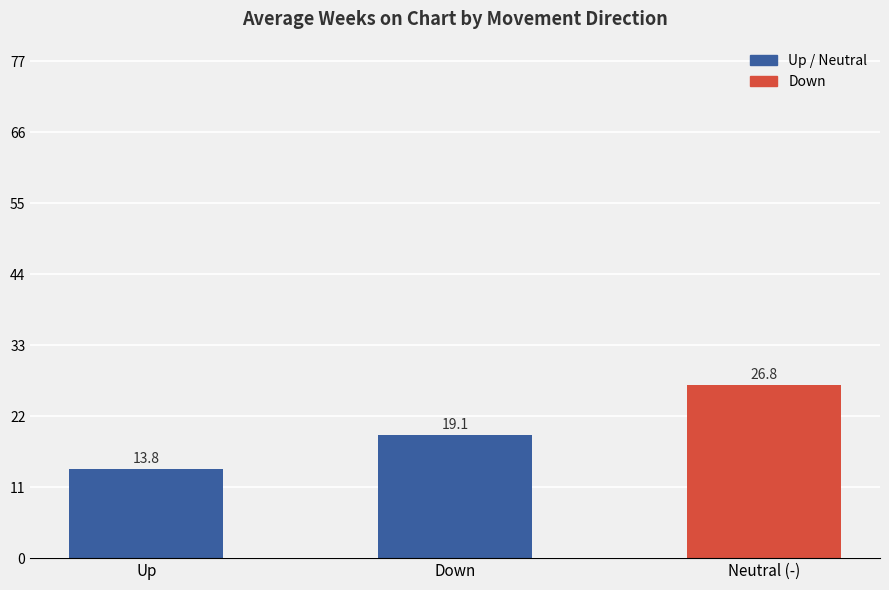

Rank the categories by value from lowest to highest.

Up, Down, Neutral (-)